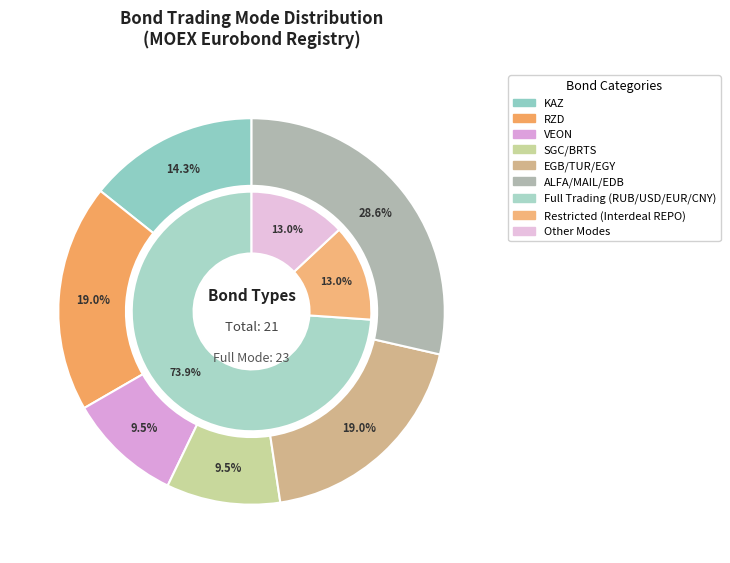

True or false: SGC/BRTS accounts for 22% of the total.

False